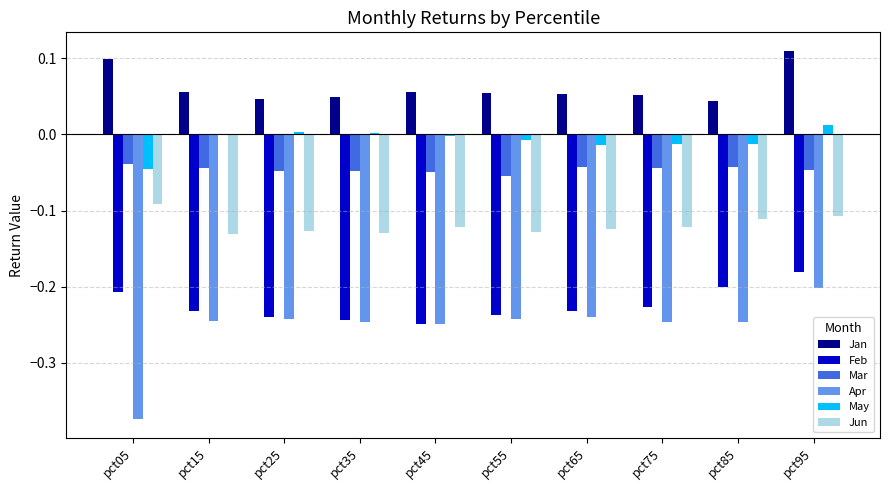

What is the sum of all Apr values?

-2.5